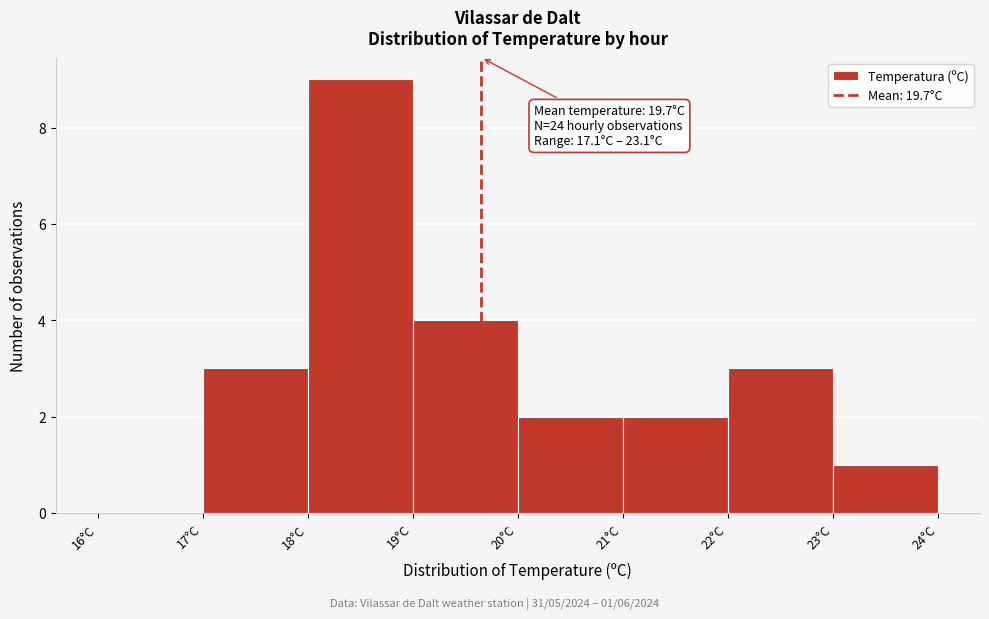

Over which range of the x-axis is the bar tallest?

18 to 19